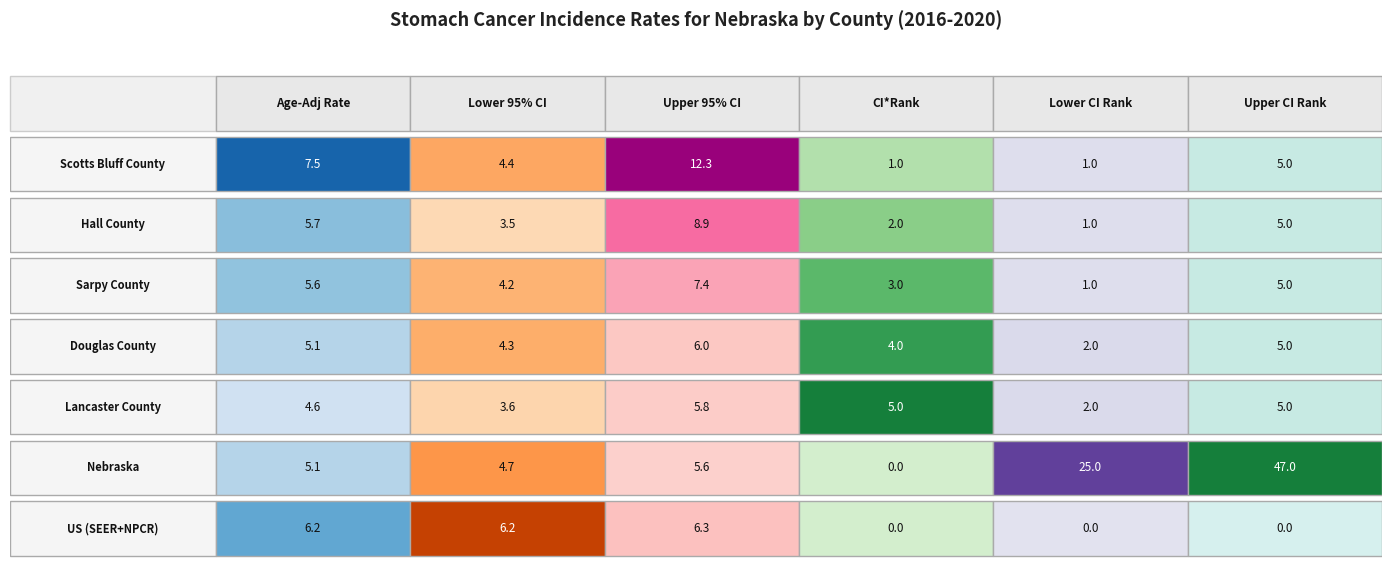

Reading left to right, transcribe all the data shown in this chart.

Scotts Bluff County: 7.5	4.4	12.3	1.0	1.0	5.0
Hall County: 5.7	3.5	8.9	2.0	1.0	5.0
Sarpy County: 5.6	4.2	7.4	3.0	1.0	5.0
Douglas County: 5.1	4.3	6.0	4.0	2.0	5.0
Lancaster County: 4.6	3.6	5.8	5.0	2.0	5.0
Nebraska: 5.1	4.7	5.6	0.0	25.0	47.0
US (SEER+NPCR): 6.2	6.2	6.3	0.0	0.0	0.0